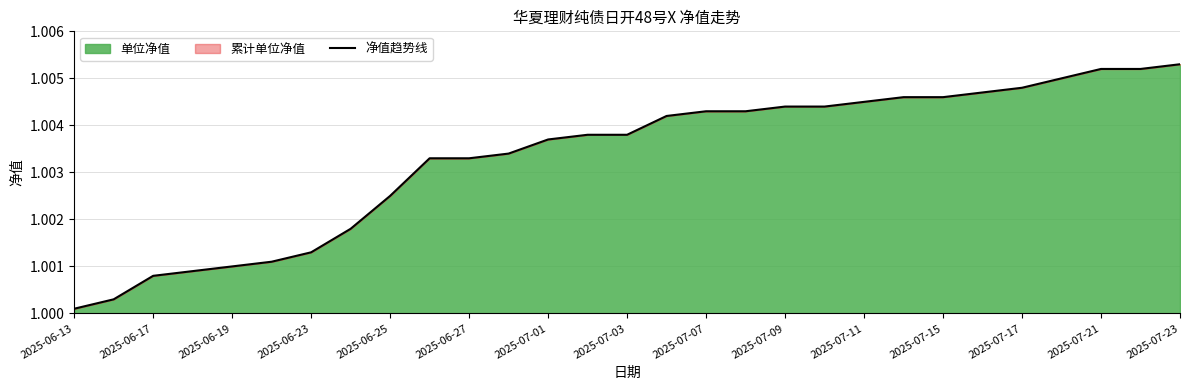

True or false: the data has more than 1 interior local peaks.

False